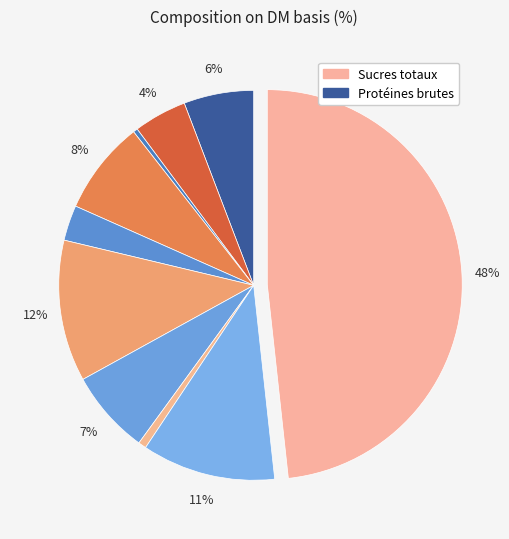

Count the number of slices in the pie.

10